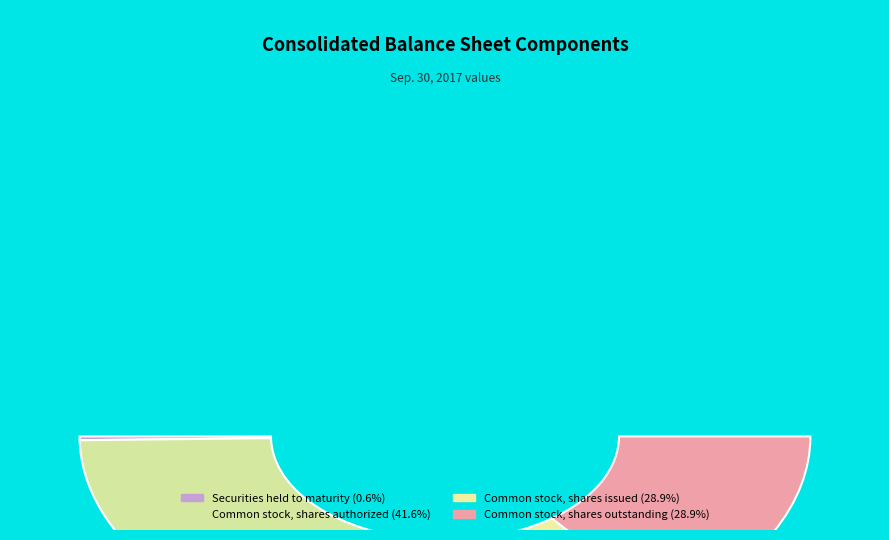

To the nearest percent, what is the combined percentage of Common stock, shares outstanding and Common stock, shares issued?

58%